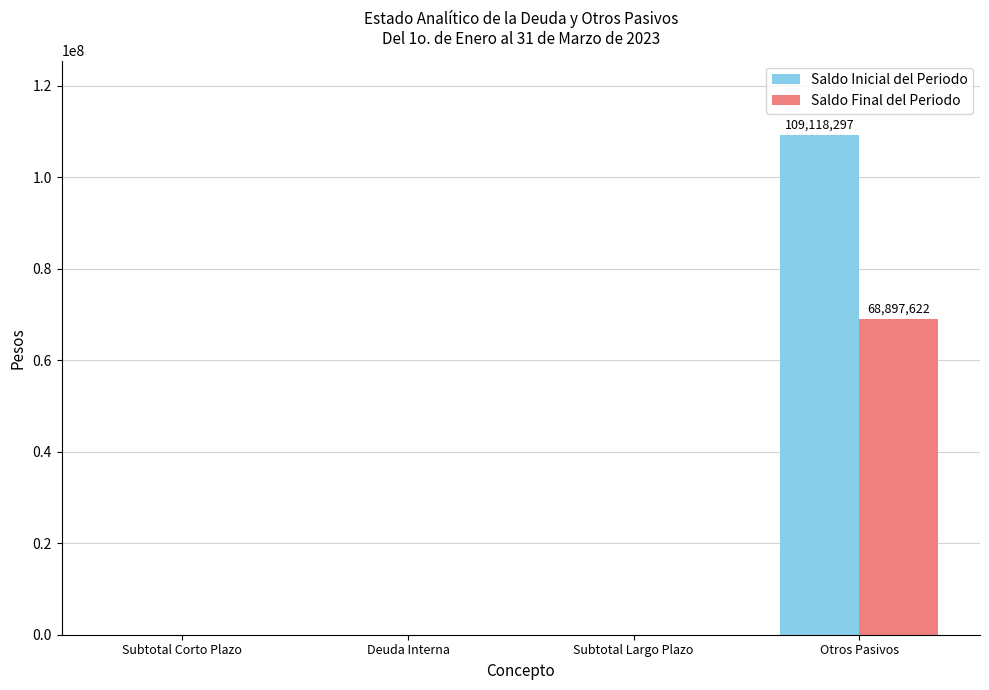

Are the bars horizontal?

No